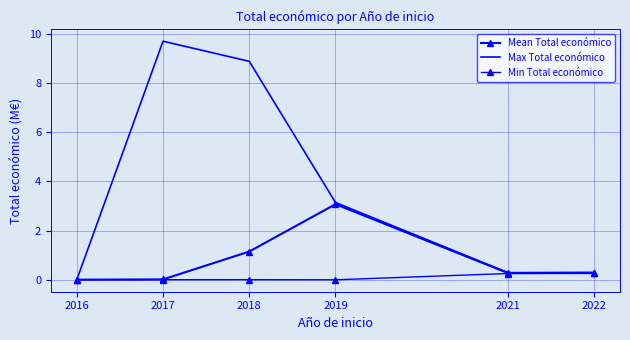

At 2018, list the series in order from largest to smallest.

Max Total económico, Mean Total económico, Min Total económico